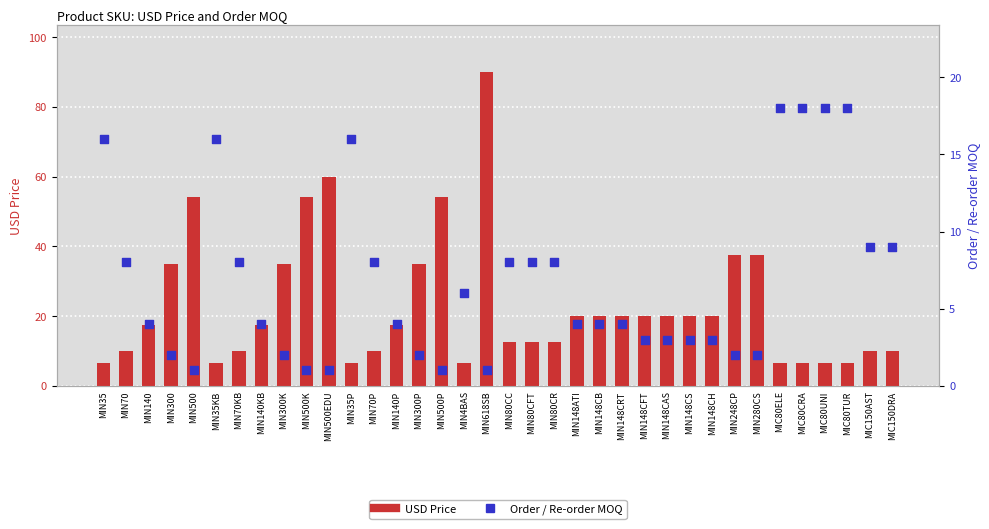

Is the value of USD Price at MIC80UNI greater than the value of Order / Re-order MOQ at MIN148CS?

Yes